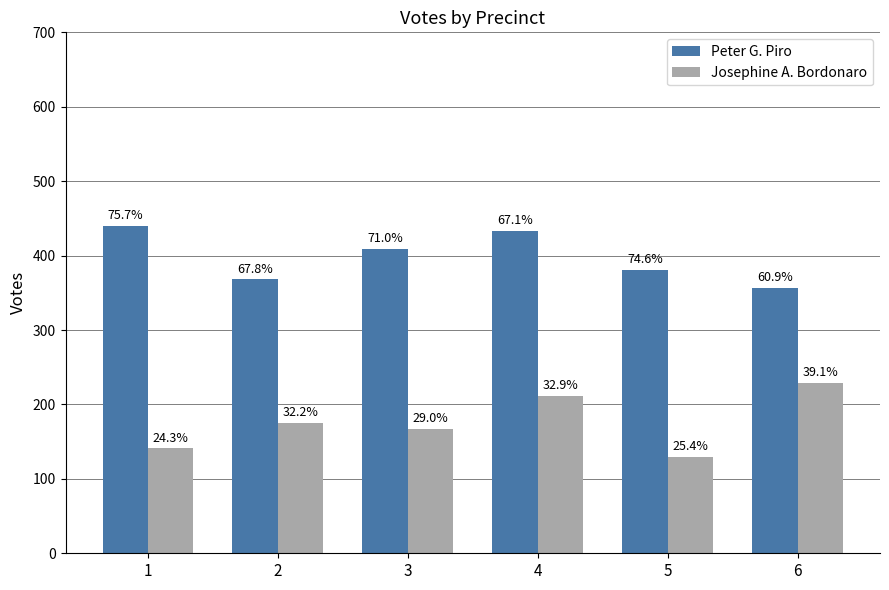

What is the lowest value of the Peter G. Piro series?

357